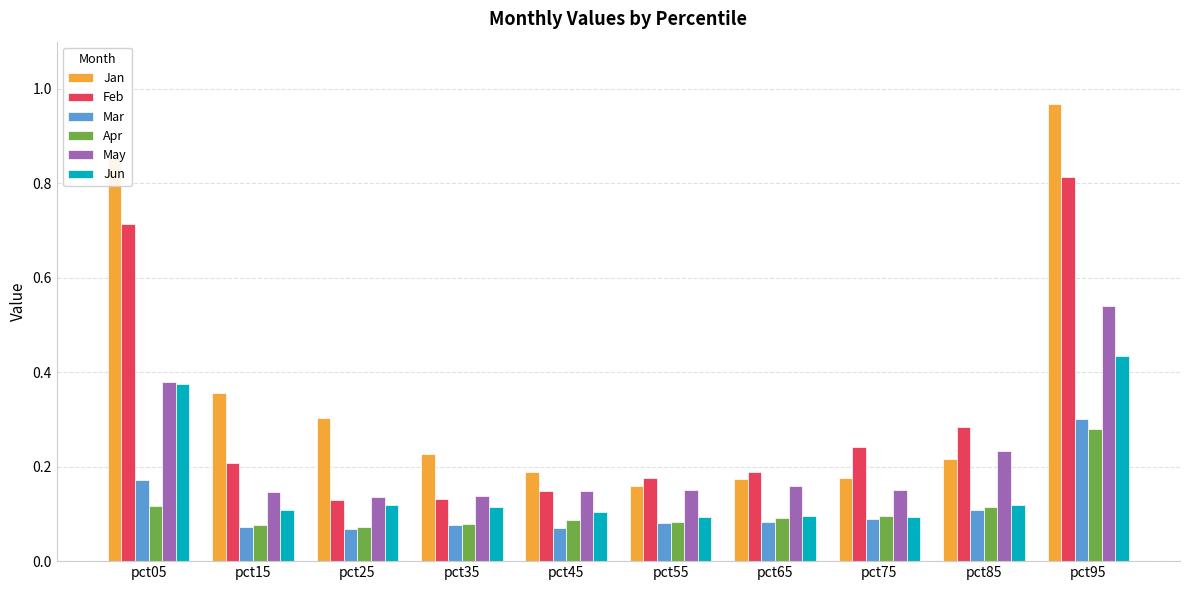

How many bars are there in each group?

6